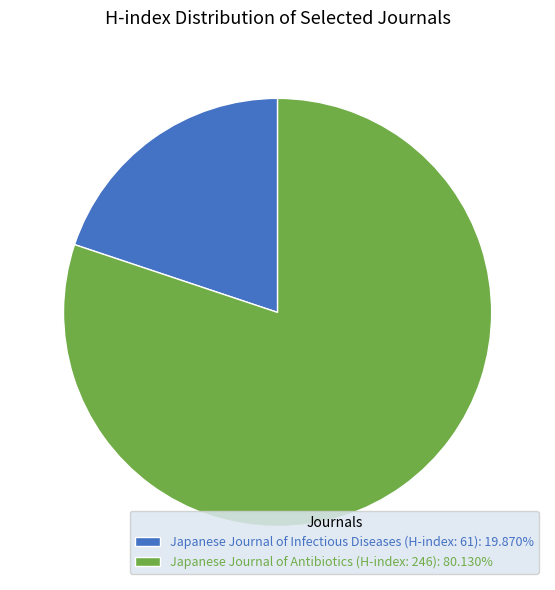

What is the majority slice?

Japanese Journal of Antibiotics (H-index: 246)